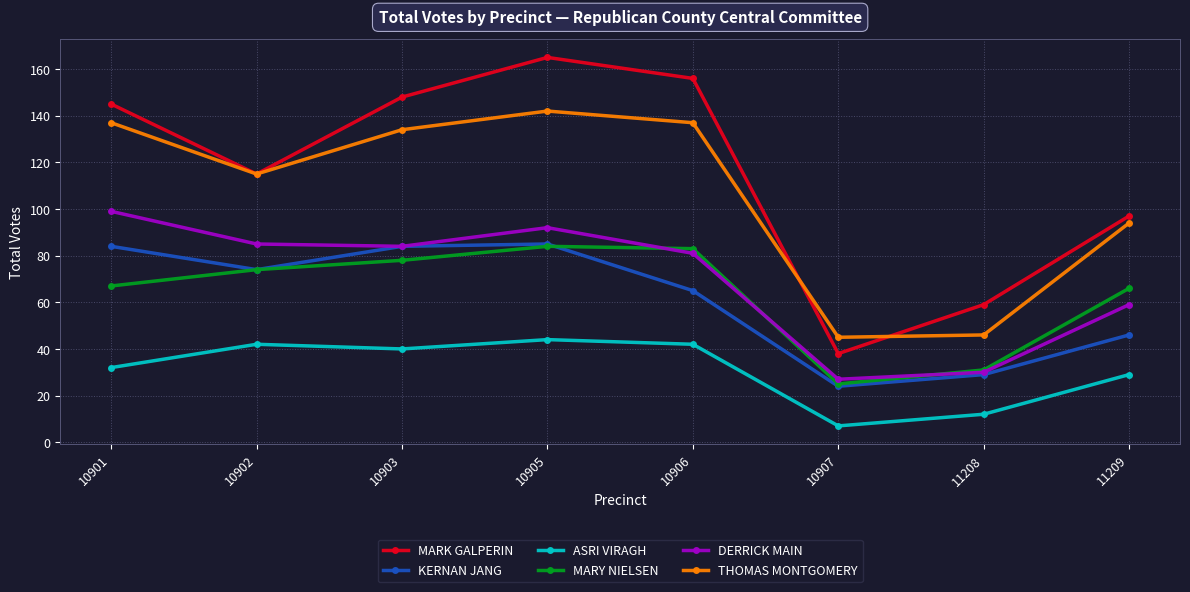

At which category is the sum across all series the highest?

10905